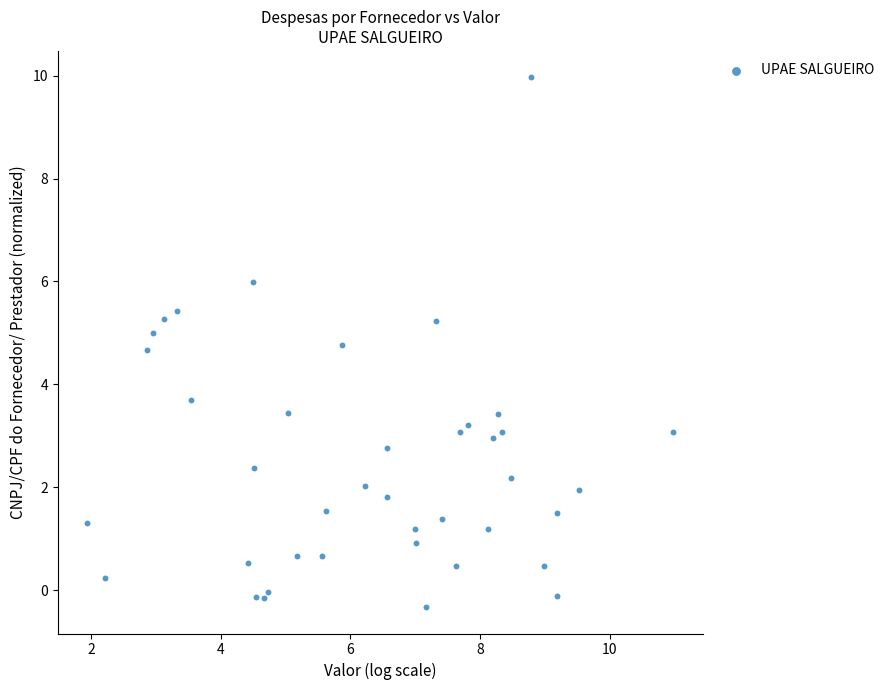

What Y value in the scatter plot is closest to 4?

3.7